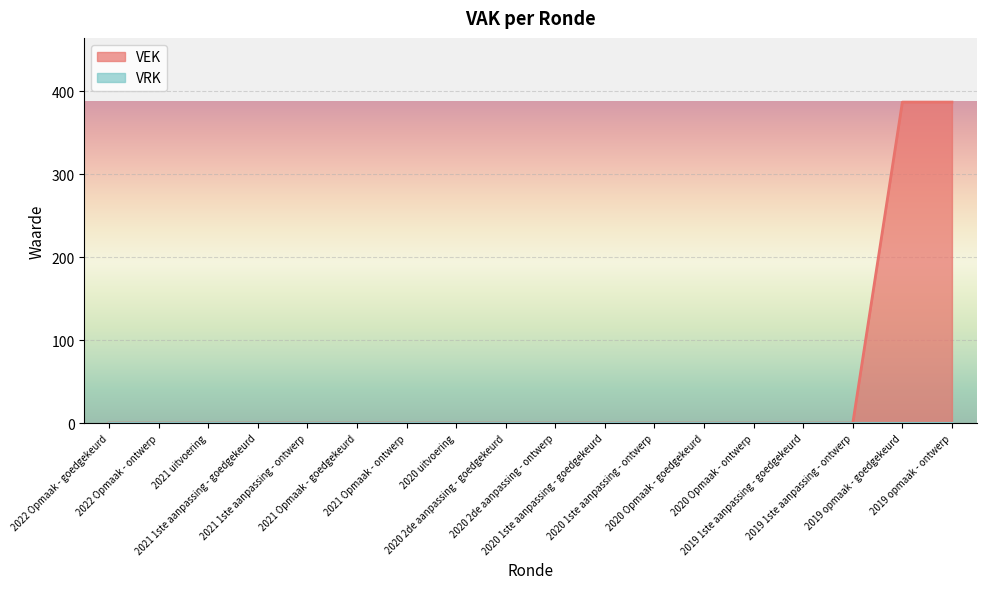

Does the chart display data point markers on the line(s)?

No